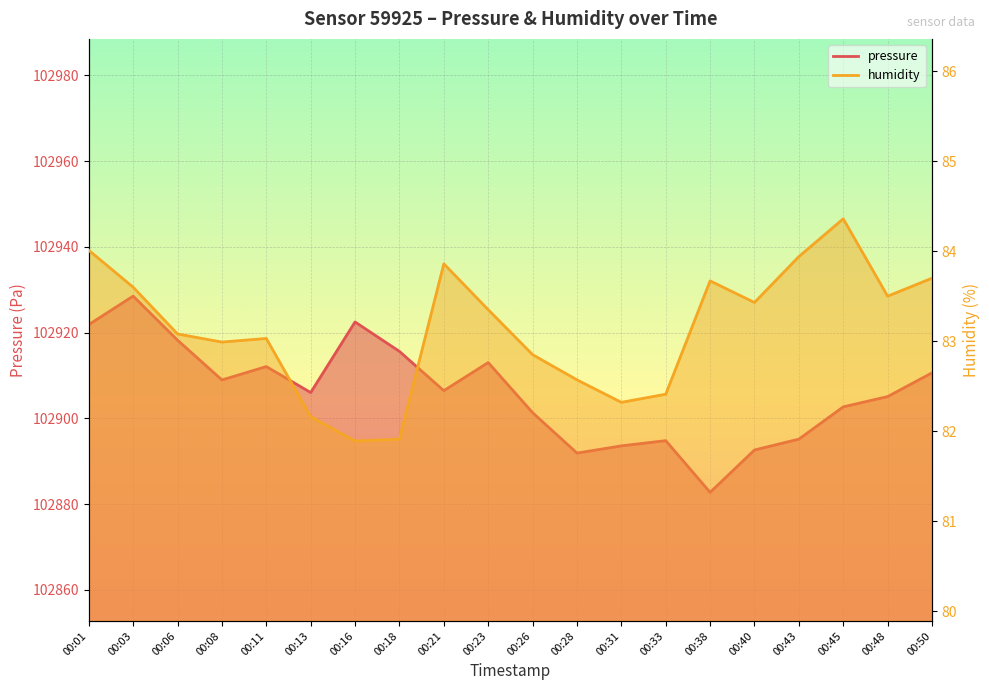

True or false: pressure has a value of 102905.1 at 00:48.

True